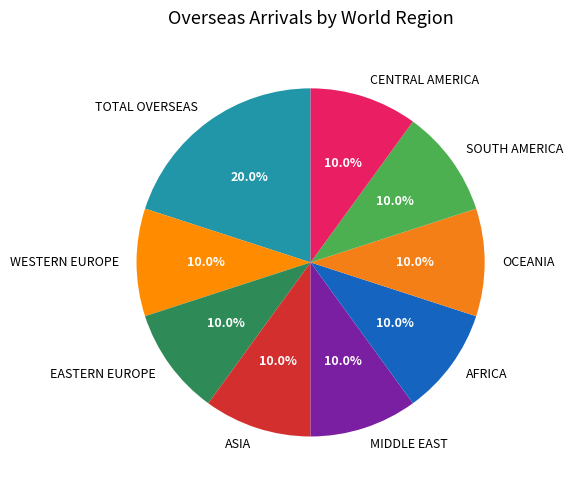

What is the total percentage of CENTRAL AMERICA and OCEANIA?

20.0%